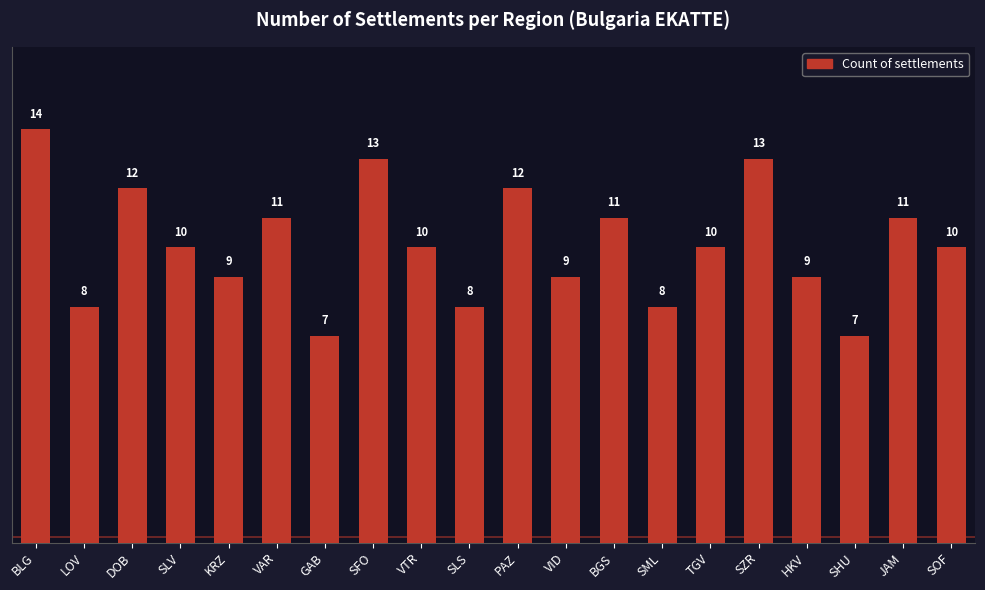

What is the minimum value shown in the chart?

7